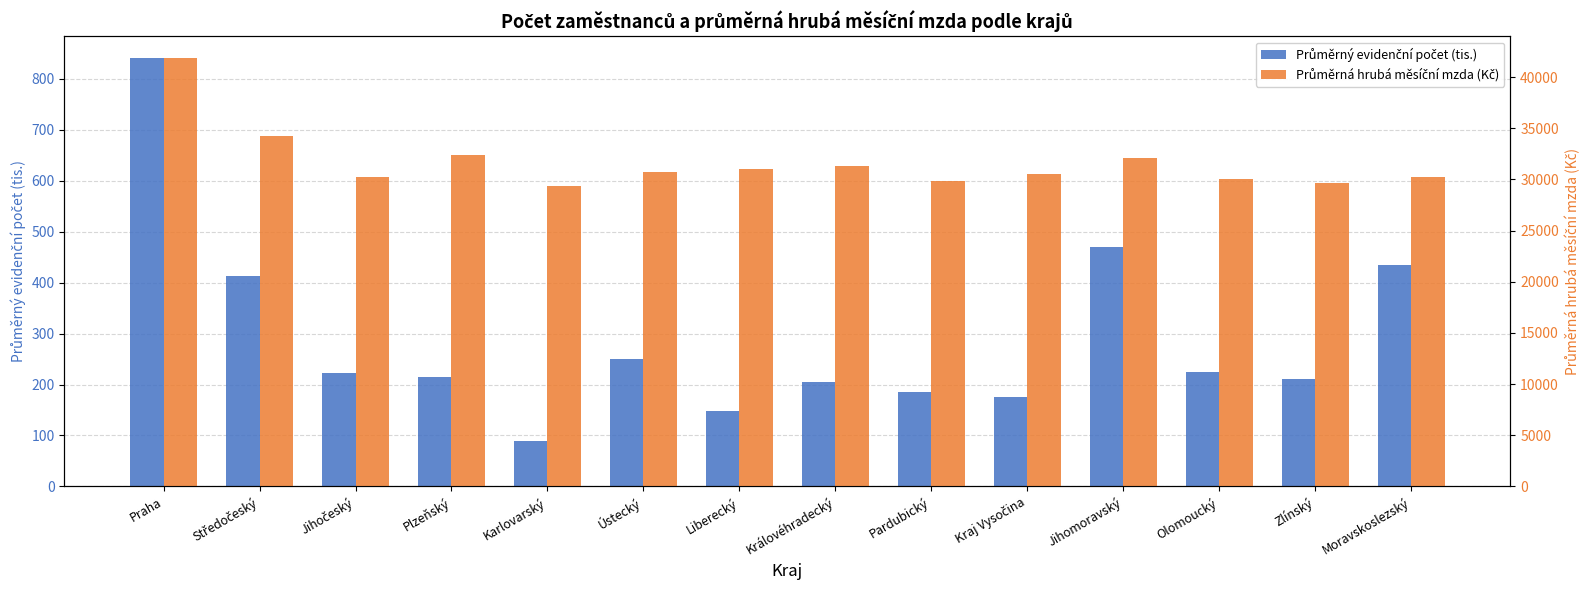

How many distinct data groups are displayed?

2